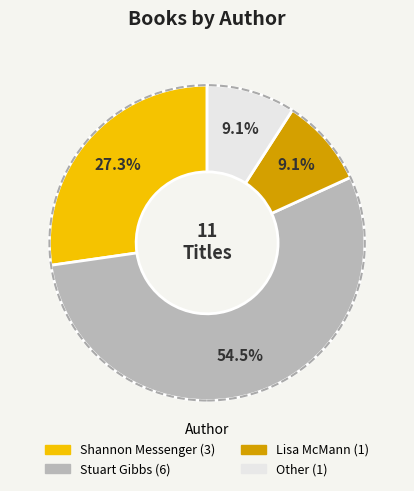

Does any single category account for the majority?

Yes